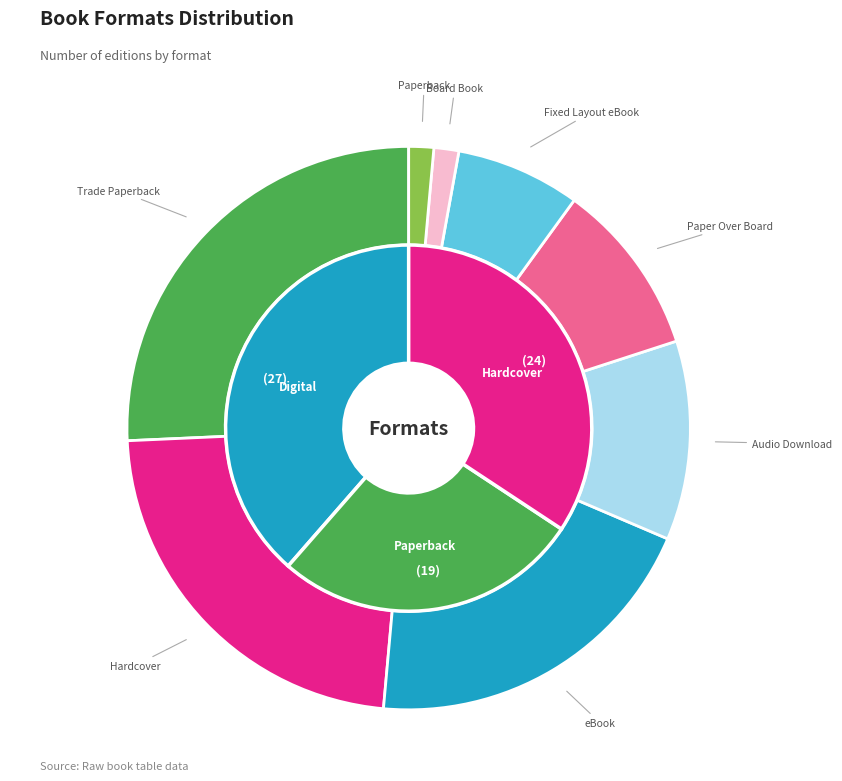

How many slices are in this pie chart?

8